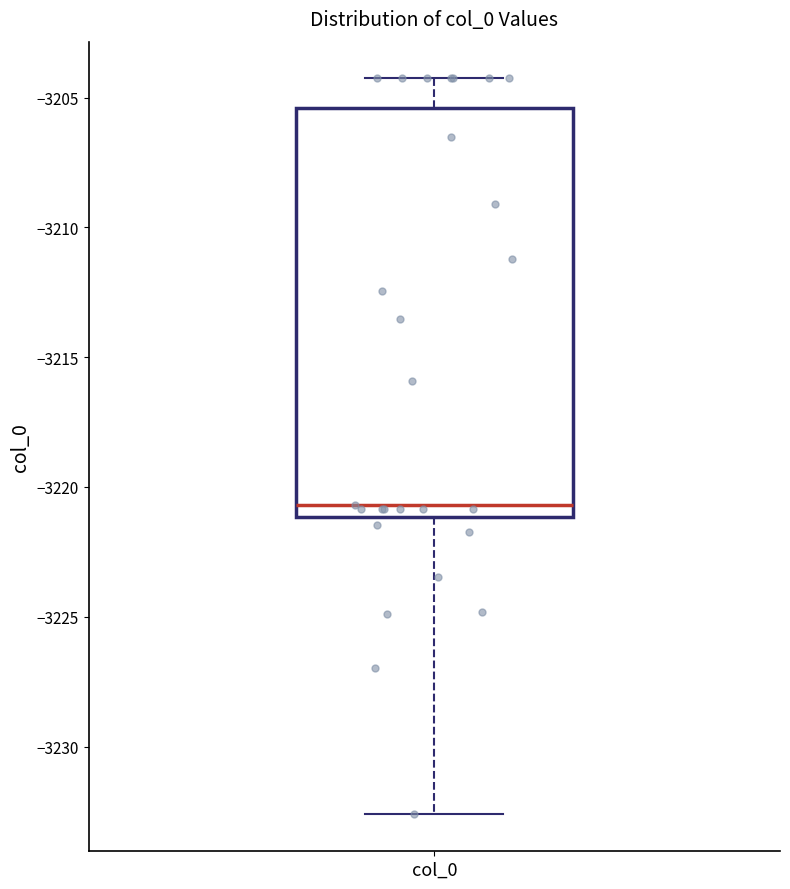

Read this box plot against the y-axis: the position of the median line, the range covered by the box, and the ends of both whiskers. The values are not printed on the chart, so give them approximately, as read against the axis.

median -3220.5, box -3221.0 to -3205.5, whiskers -3232.5 to -3204.5